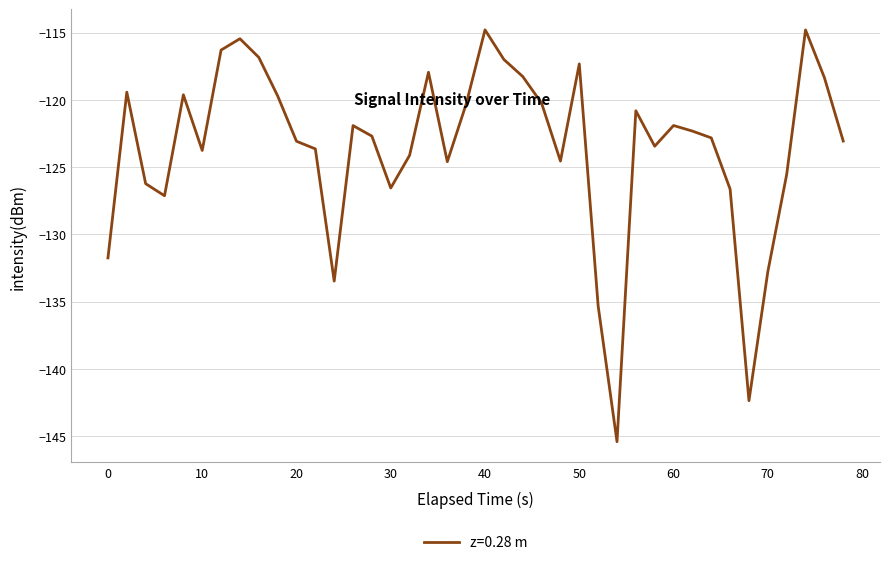

What is the smallest value displayed?

-145.4